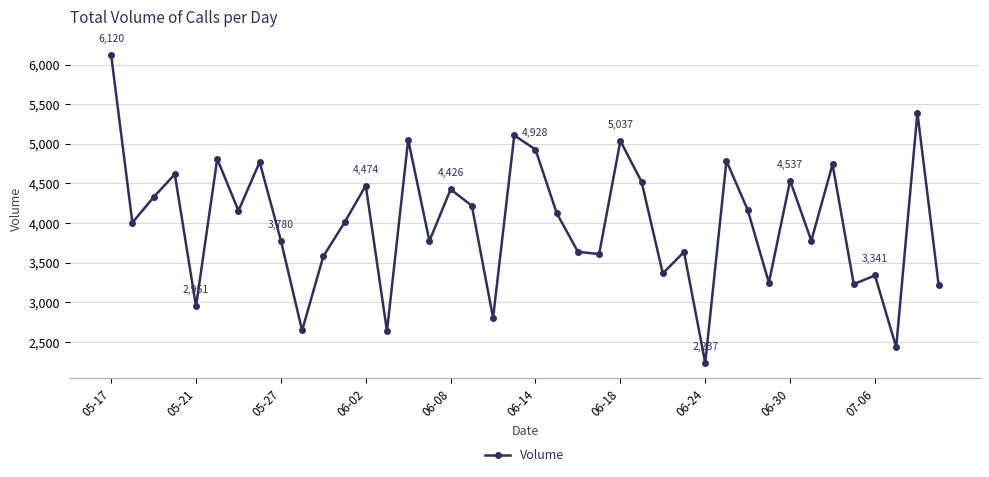

True or false: the data has more than 0 interior local peaks.

True